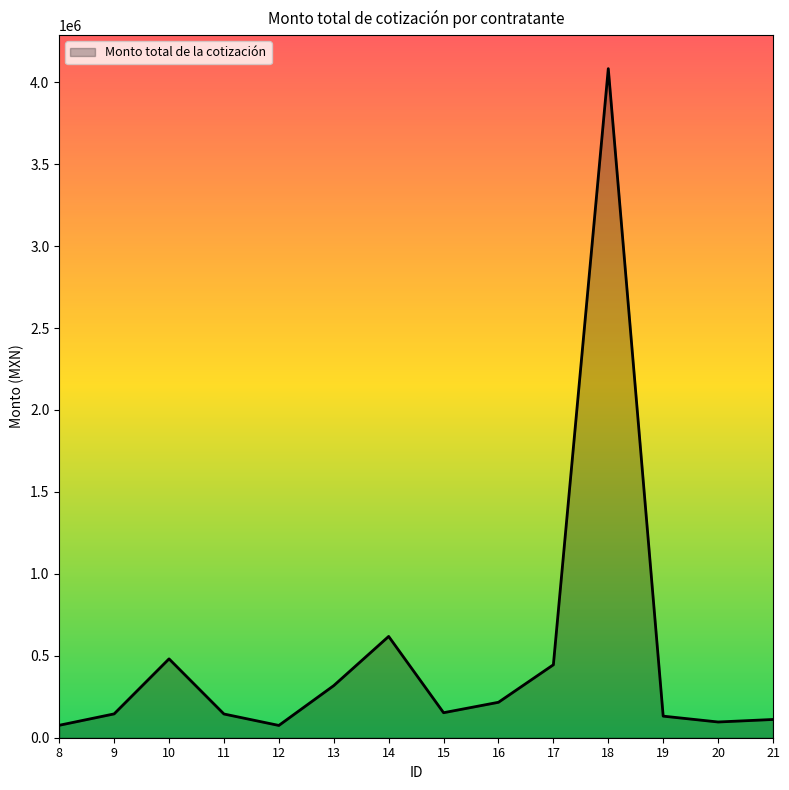

What is the greatest value displayed?

4083200.0